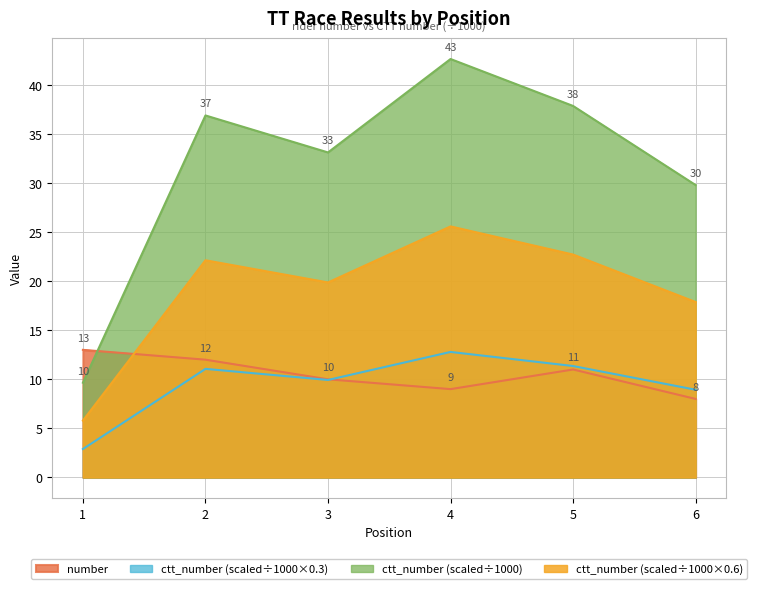

At which label is ctt_number closest to 7?

6